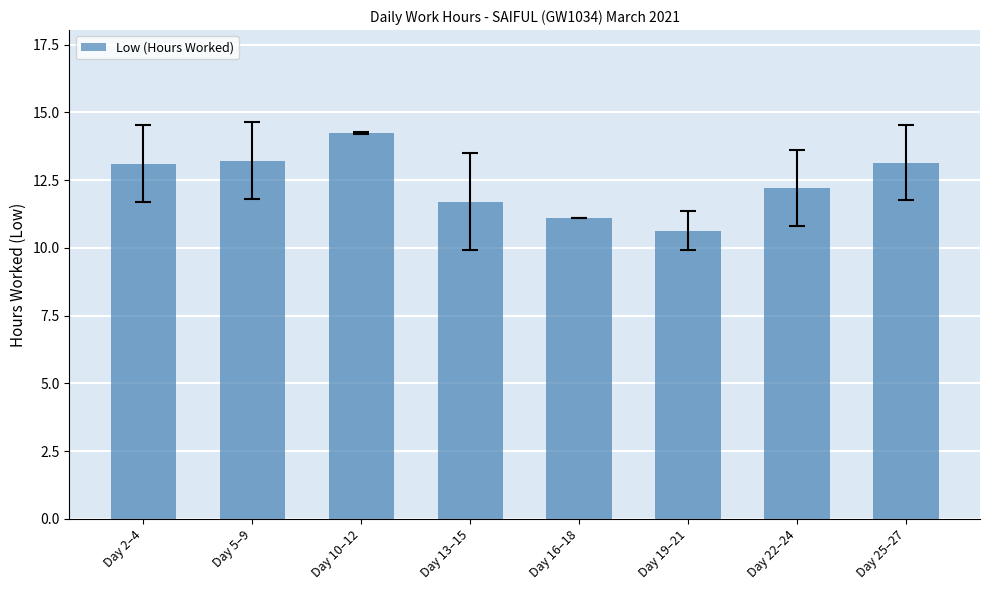

How many bars are there in total?

8